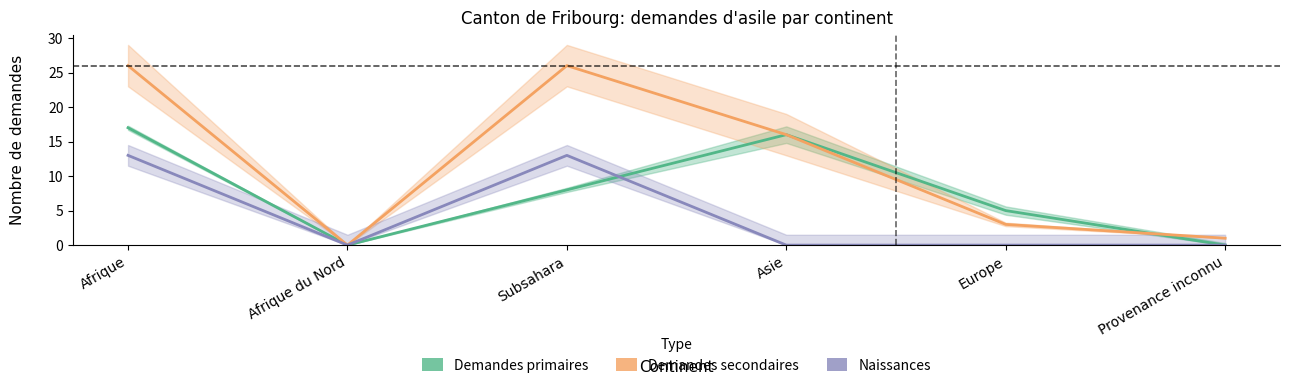

What are all the series names shown in the legend?

Demandes primaires, Demandes secondaires, Naissances